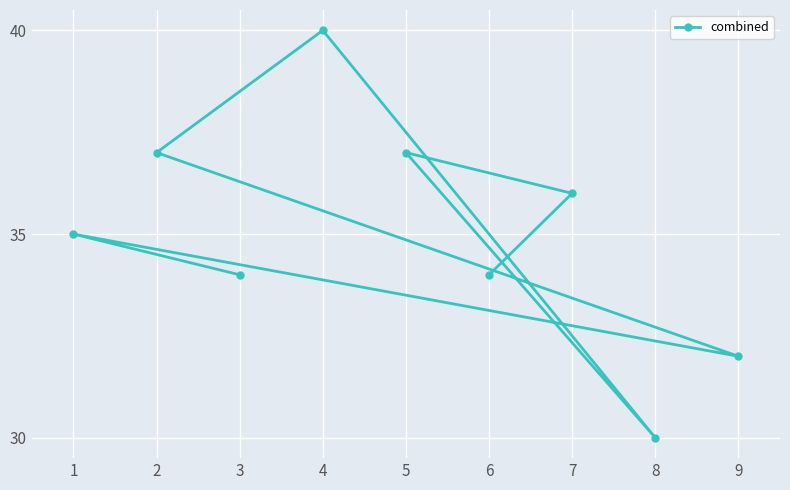

What is the maximum value shown in the chart?

40